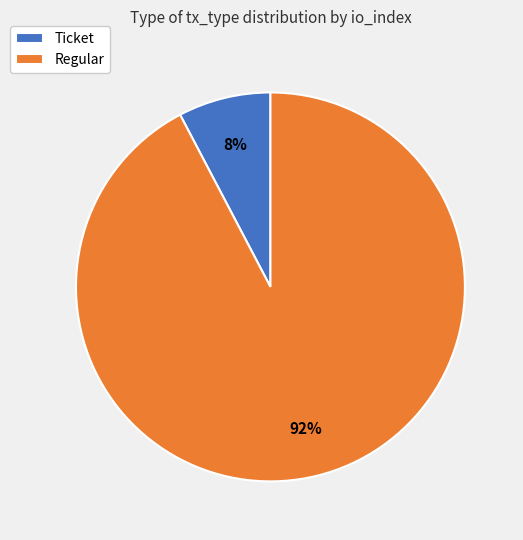

How many segments does this pie chart have?

2